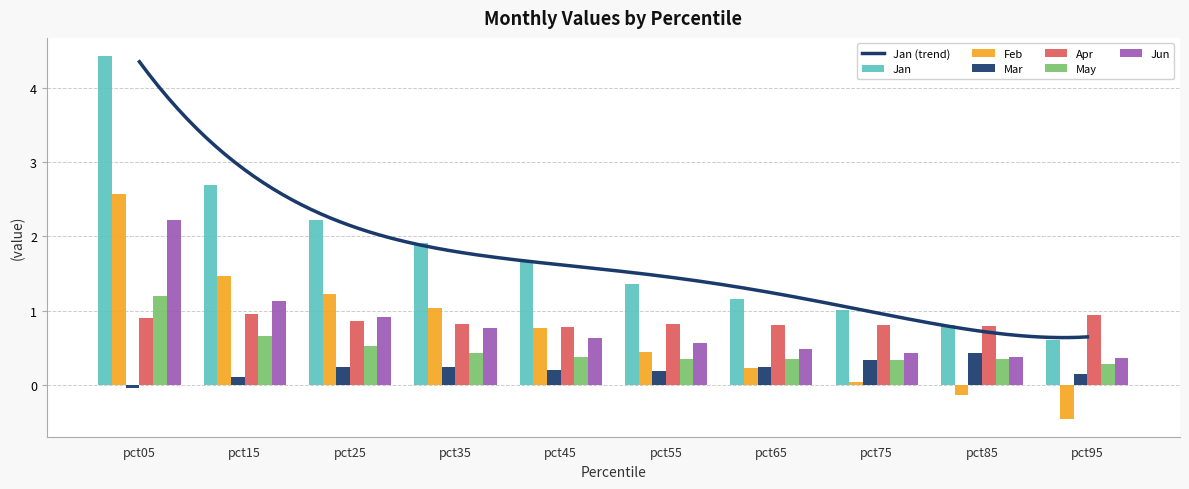

What are all the series names shown in the legend?

Jan, Feb, Mar, Apr, May, Jun